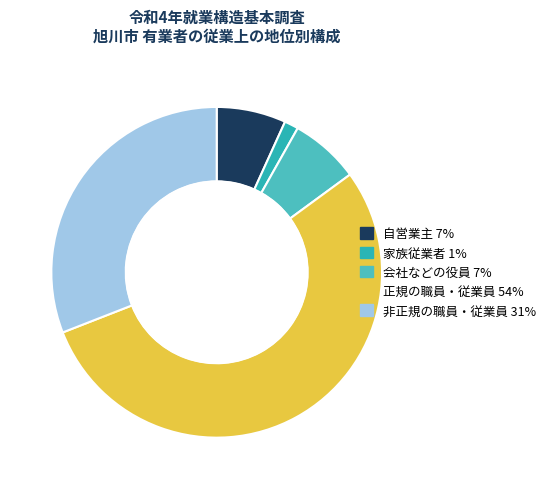

Count the number of slices in the pie.

5